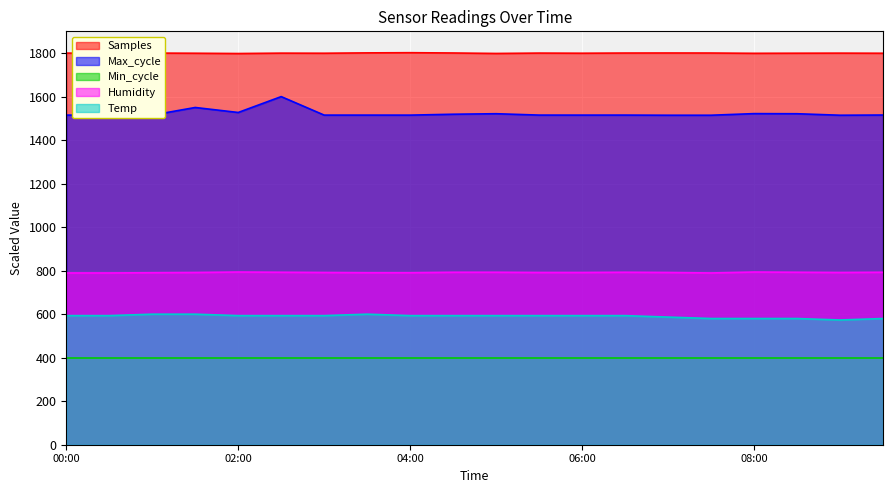

True or false: Max_cycle has a value of 1989.8 at 06:30.

False